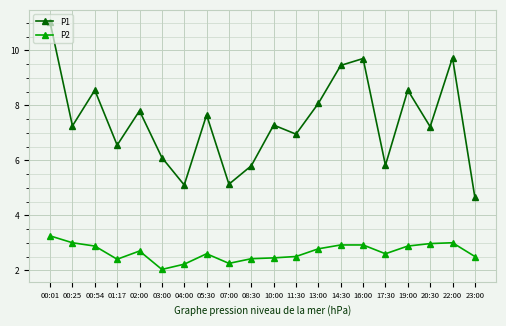

Where is P2 nearest to the value 2?

03:00